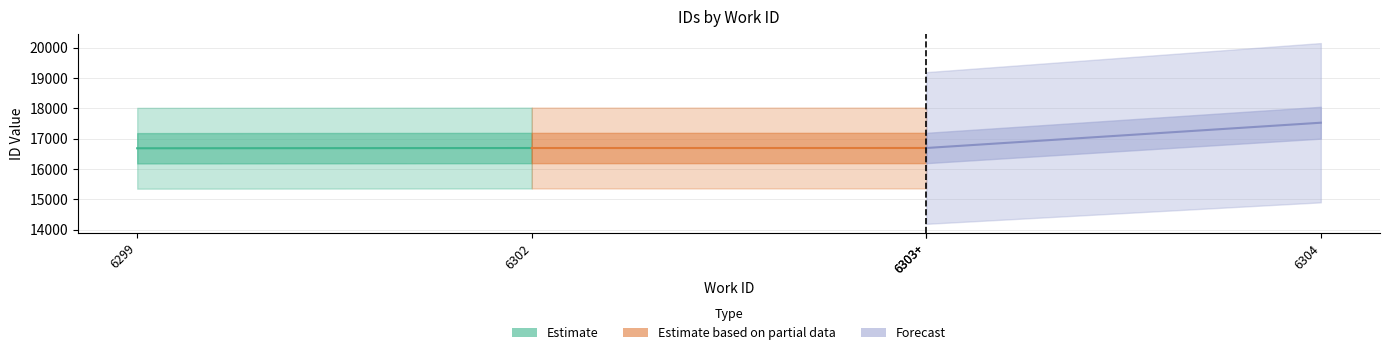

Reading right to left, transcribe all the data shown in this chart.

Estimate: 16691.0	16683.0
Estimate based on partial data: 16692.0	16691.0
Forecast: 17526.6	16692.0